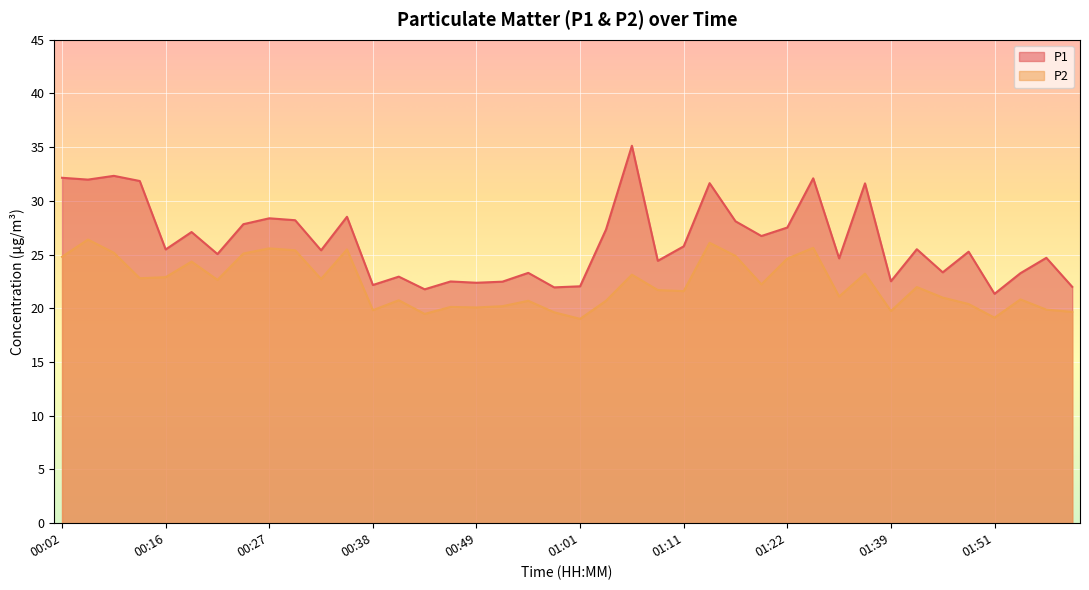

What is the label of the 27th point from the right?

00:41